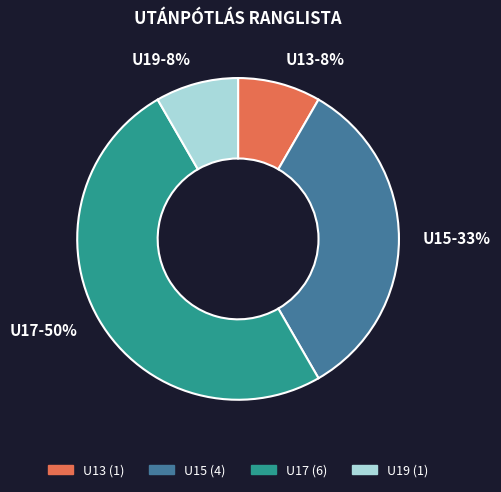

Is the sum of U13 and U15 greater than half?

No